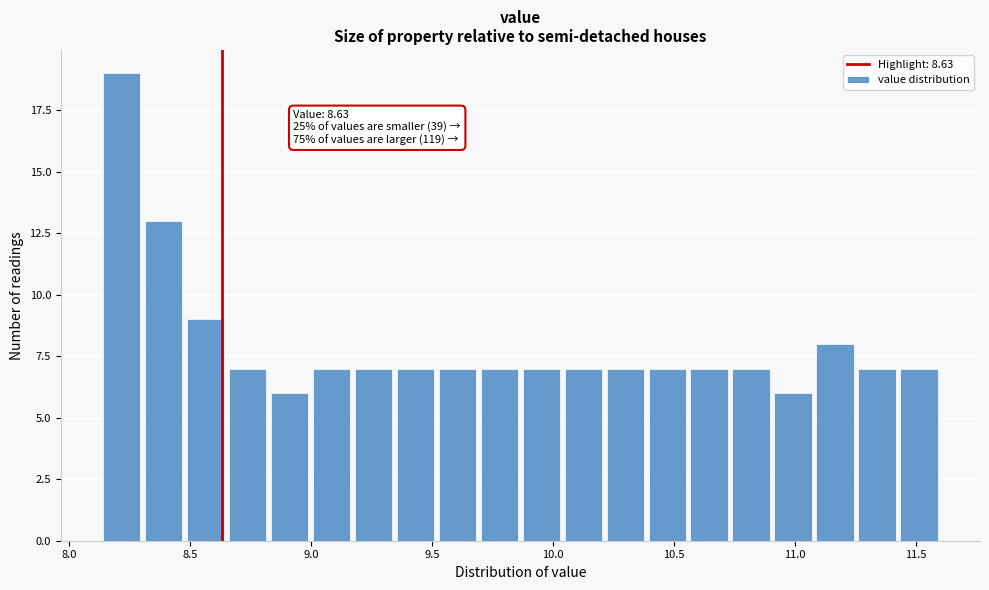

Read against the x-axis, roughly where is the centre of the tallest bar?

8.20